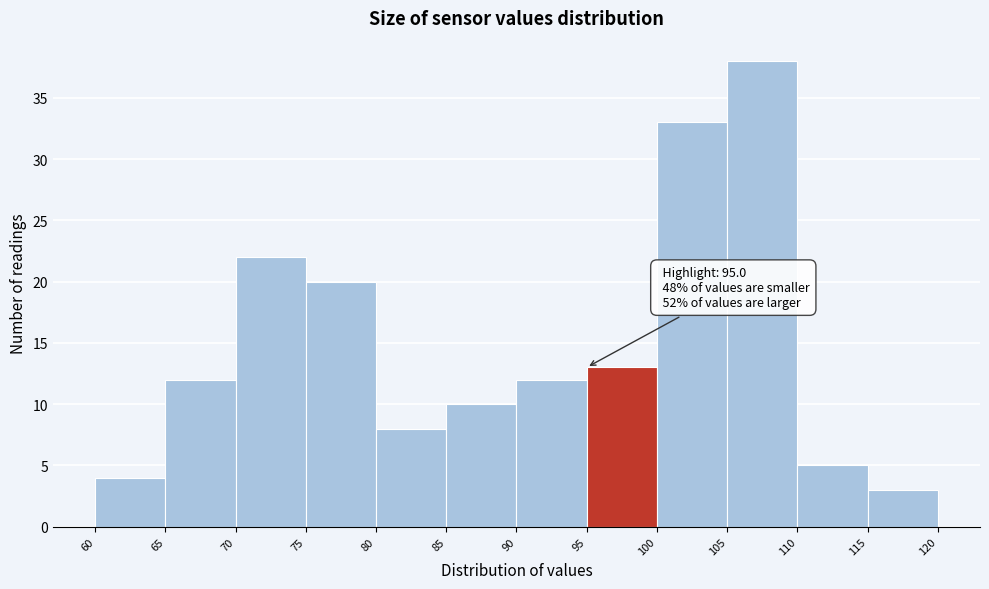

Over which range of the x-axis is the bar tallest?

105 to 110